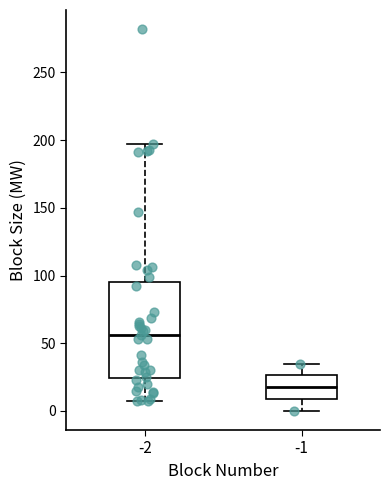

Comparing the boxes themselves (not the whiskers), which one is the tallest?

-2